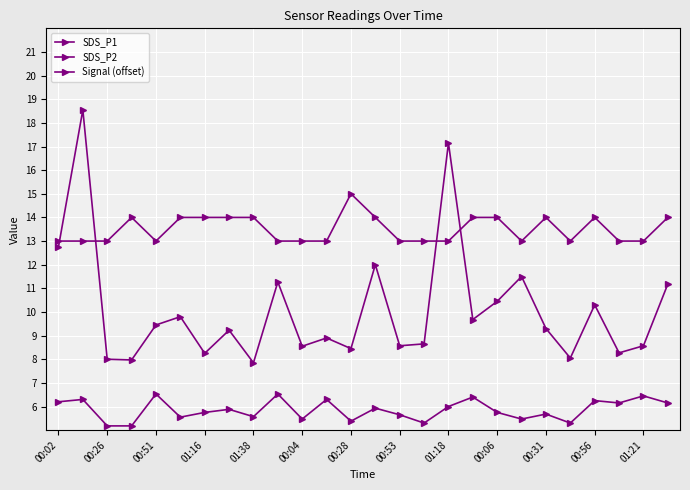

How many lines are shown in the chart?

3